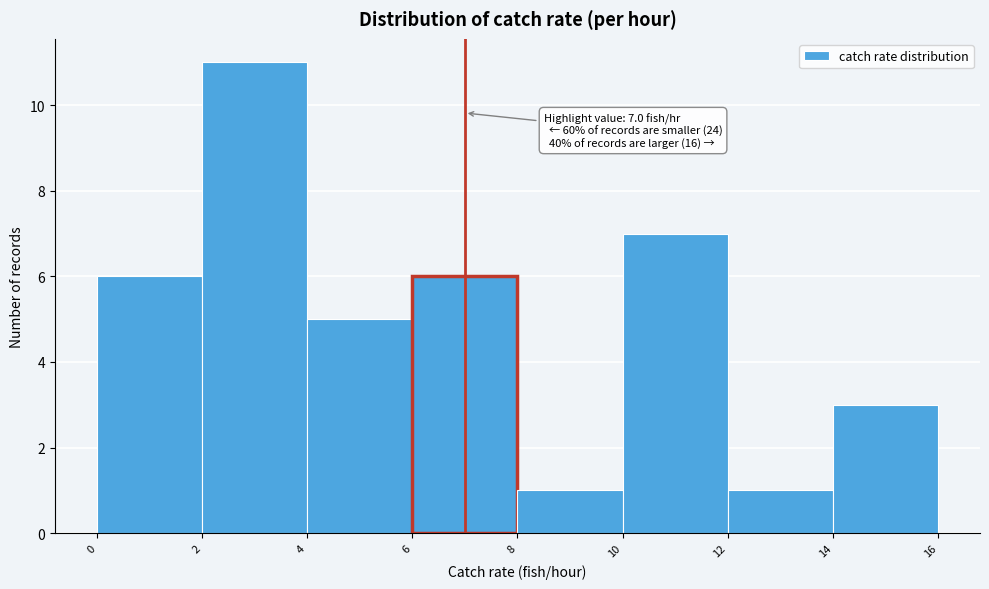

Over which range of the x-axis is the bar tallest?

2 to 4